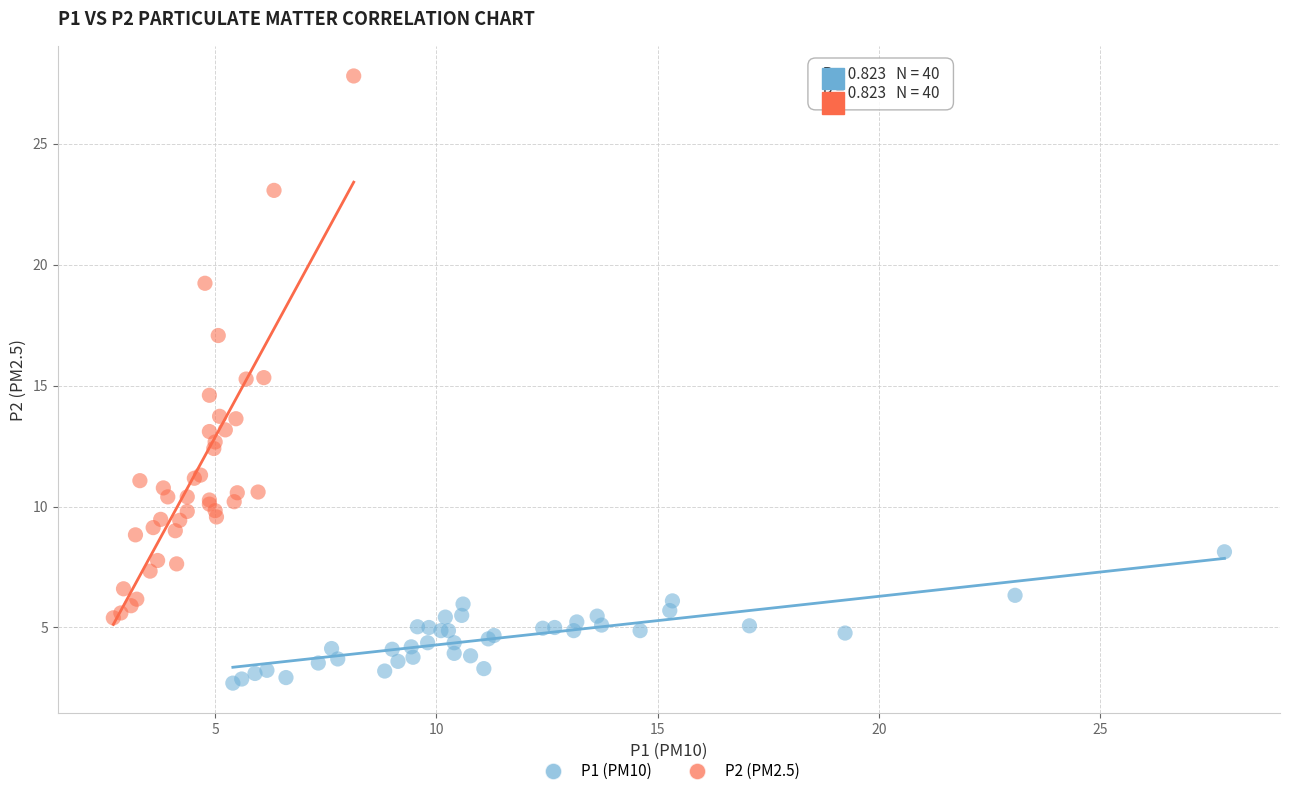

What are all the series names shown in the legend?

P1 (PM10), P2 (PM2.5)